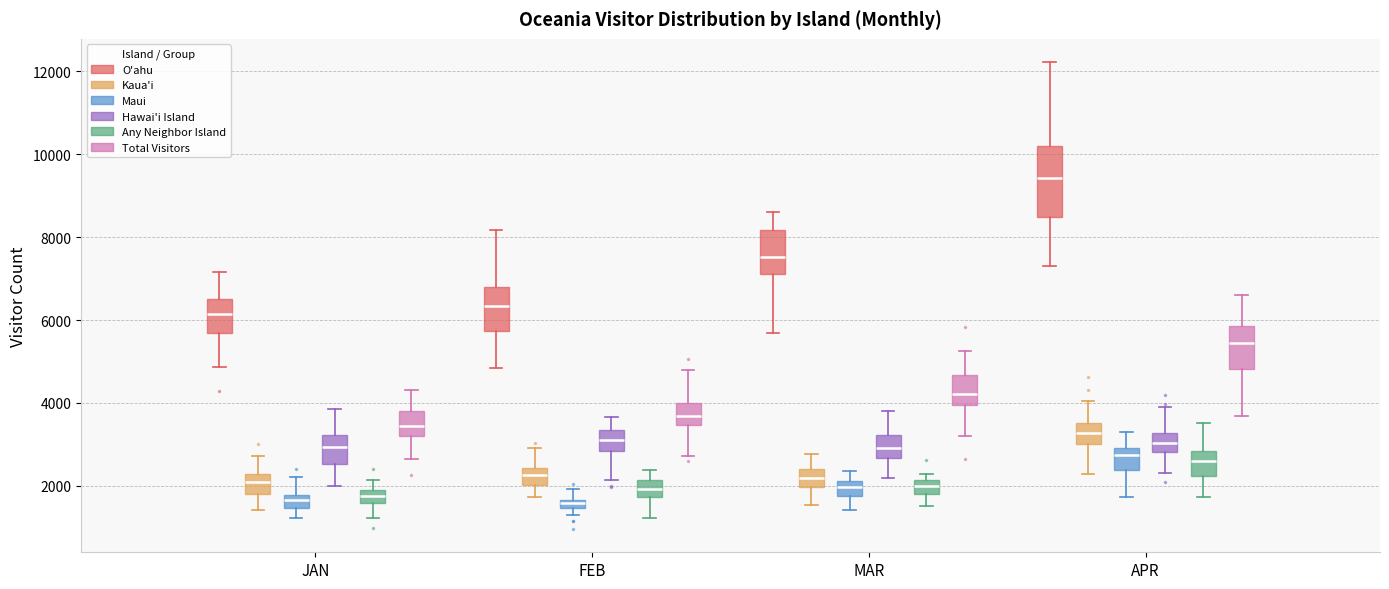

Which box's median line is the highest?

APR (O'ahu)